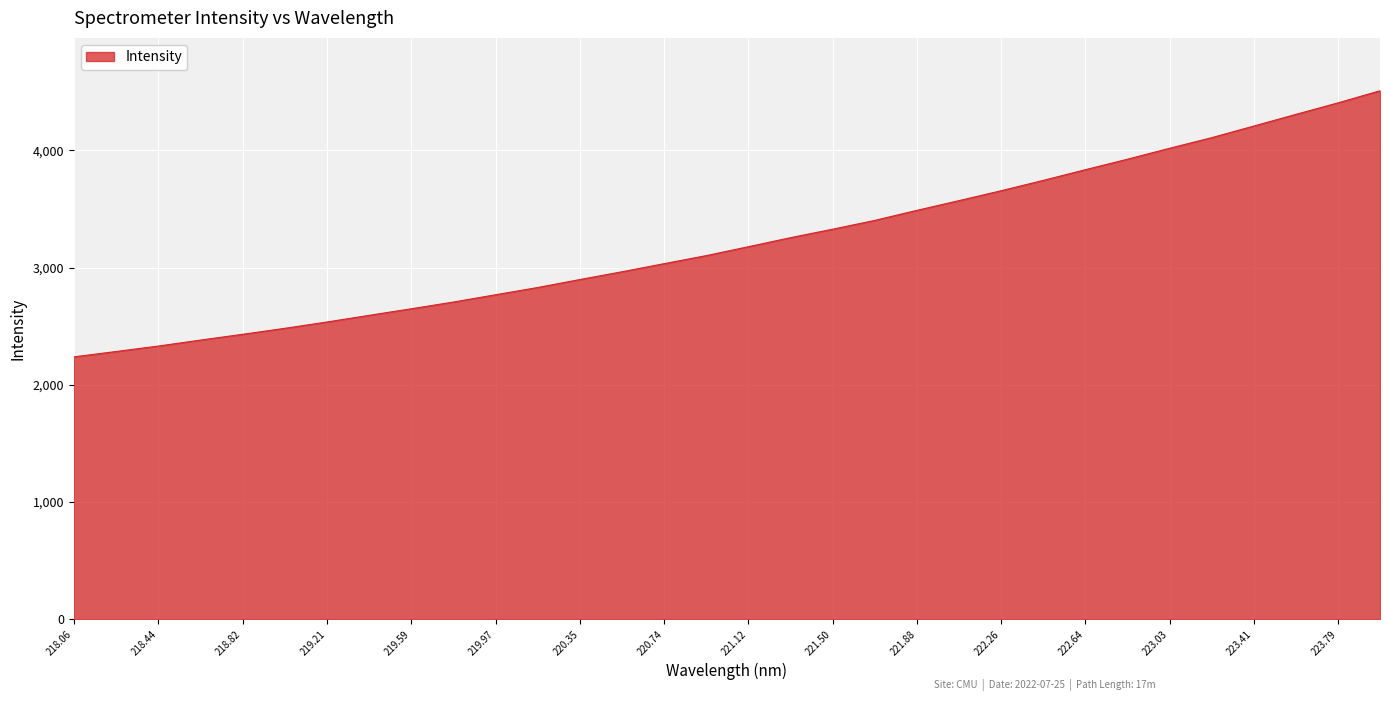

What is the difference between the maximum and minimum values?

2271.2